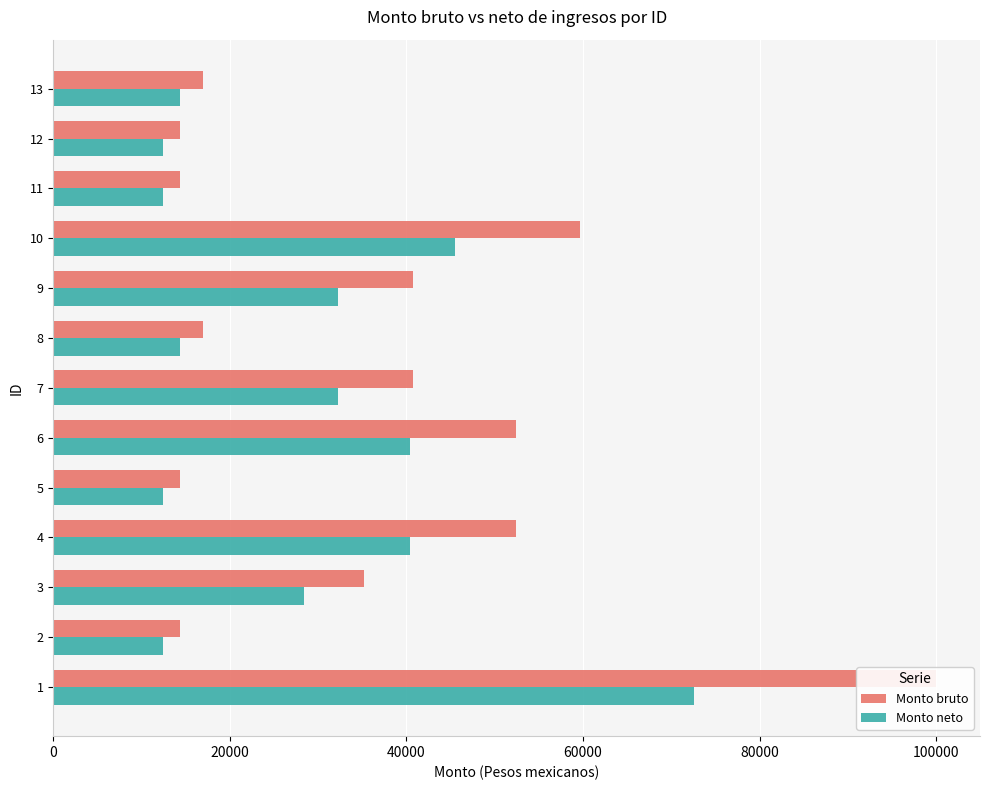

What is the sum of all Monto neto values?

370049.8